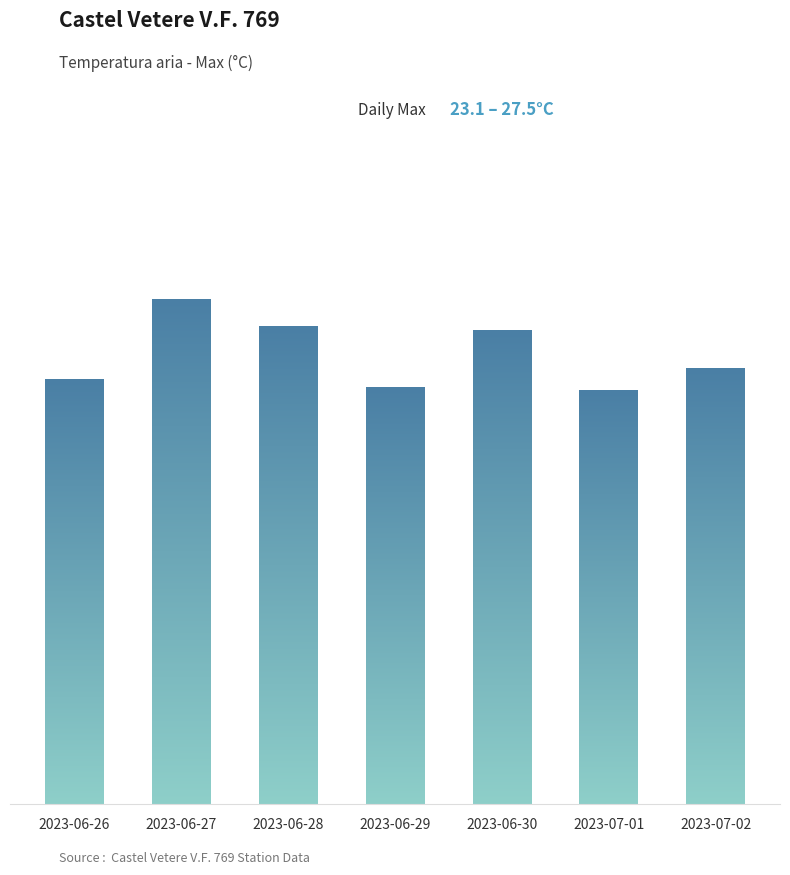

Does the chart contain any negative values?

No